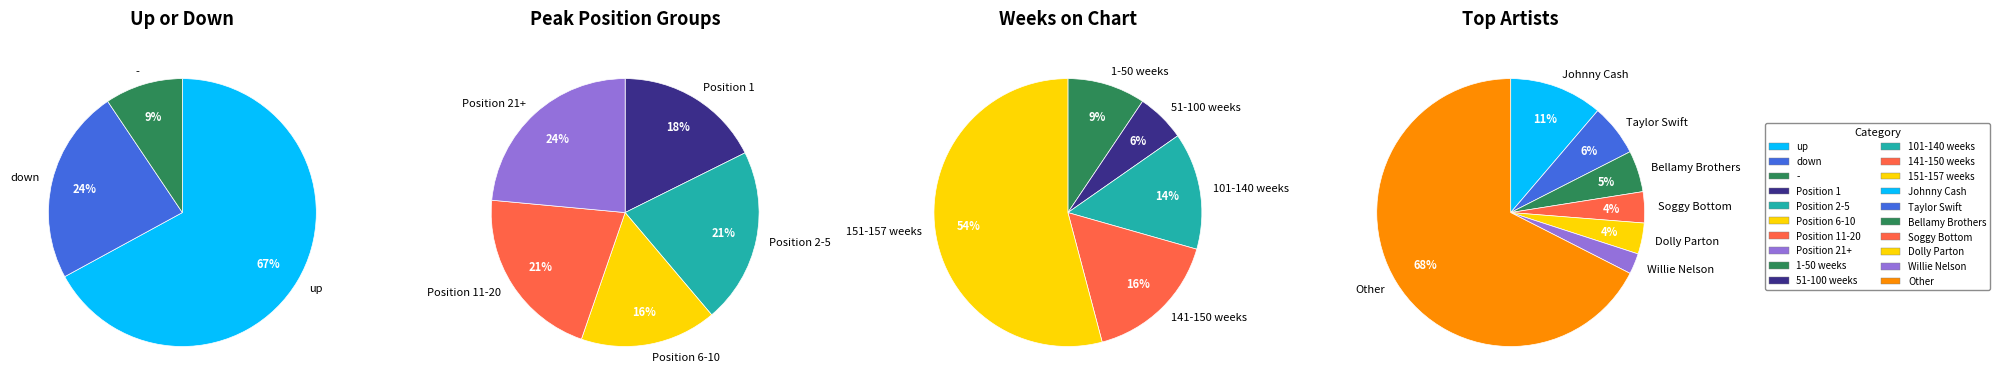

To the nearest percent, what portion does down represent?

24%